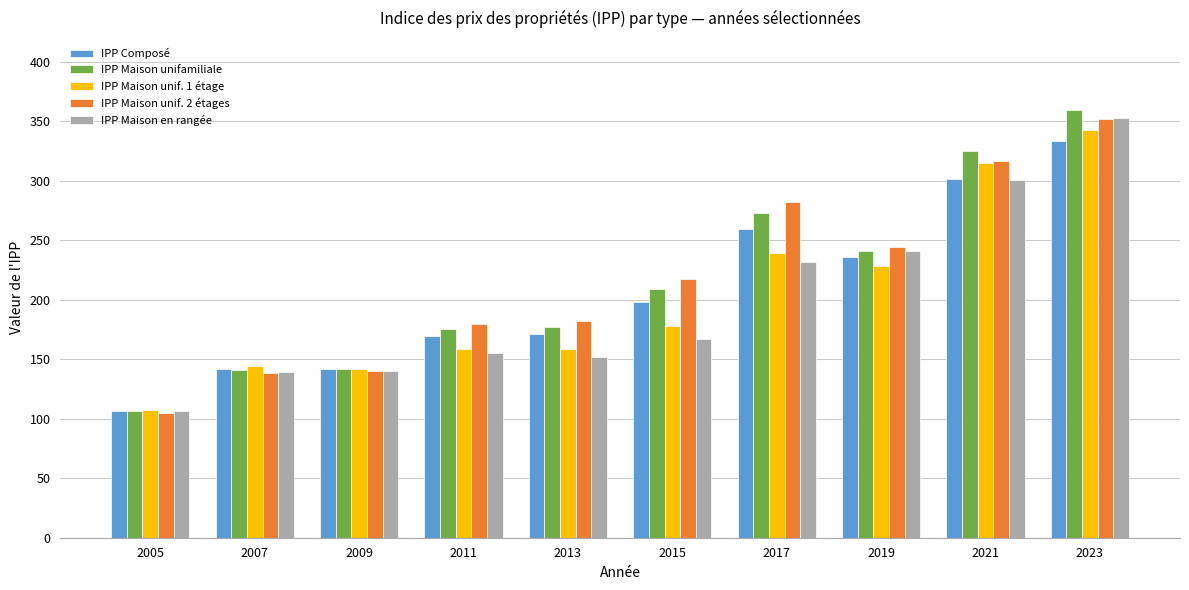

What is the value of the IPP Maison unifamiliale bar at the 5th from the left?

177.3